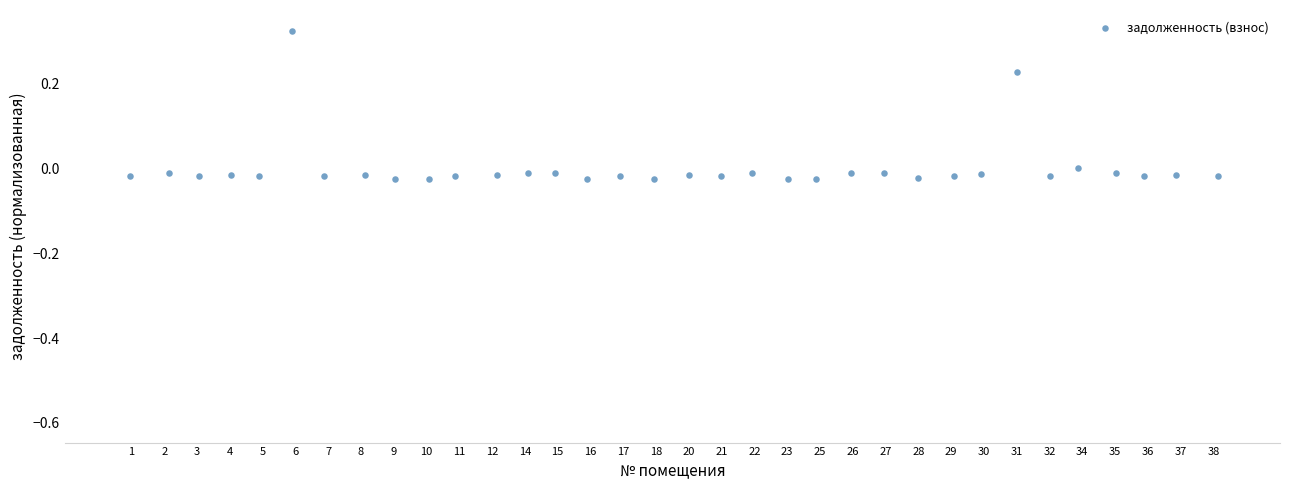

What is the range of X values (max minus min)?

33.2